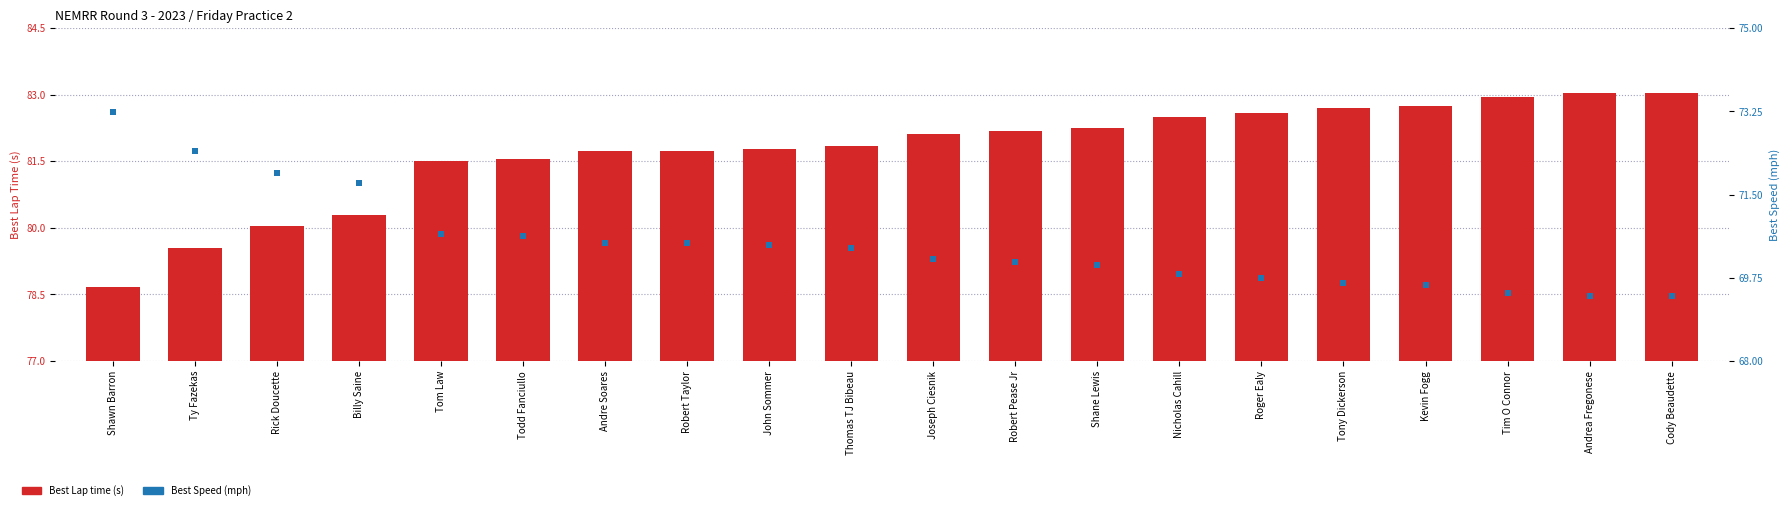

Reading left to right, what are all the values shown in this chart?

Best Lap time: Shawn Barron=78.7	Ty Fazekas=79.5	Rick Doucette=80.0	Billy Saine=80.3	Tom Law=81.5	Todd Fanciullo=81.5	Andre Soares=81.7	Robert Taylor=81.7	John Sommer=81.8	Thomas TJ Bibeau=81.8	Joseph Ciesnik=82.1	Robert Pease Jr=82.2	Shane Lewis=82.3	Nicholas Cahill=82.5	Roger Ealy=82.6	Tony Dickerson=82.7	Kevin Fogg=82.7	Tim O Connor=83.0	Andrea Fregonese=83.0	Cody Beaudette=83.0
Best Speed: Shawn Barron=73.2	Ty Fazekas=72.4	Rick Doucette=72.0	Billy Saine=71.7	Tom Law=70.7	Todd Fanciullo=70.6	Andre Soares=70.5	Robert Taylor=70.5	John Sommer=70.4	Thomas TJ Bibeau=70.4	Joseph Ciesnik=70.2	Robert Pease Jr=70.1	Shane Lewis=70.0	Nicholas Cahill=69.8	Roger Ealy=69.7	Tony Dickerson=69.6	Kevin Fogg=69.6	Tim O Connor=69.4	Andrea Fregonese=69.4	Cody Beaudette=69.4